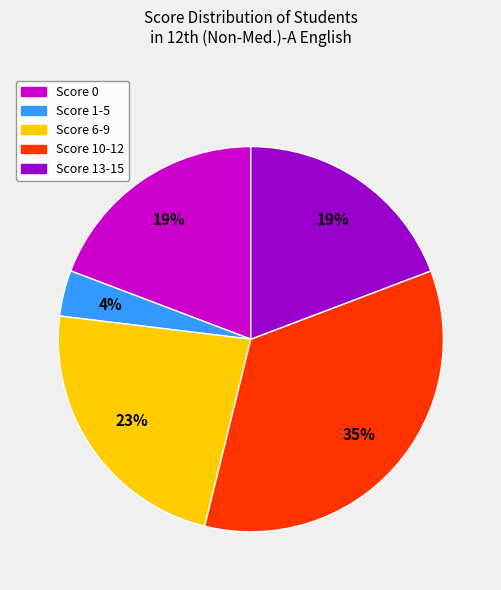

Combined, do Score 6-9 and Score 1-5 account for over 50%?

No